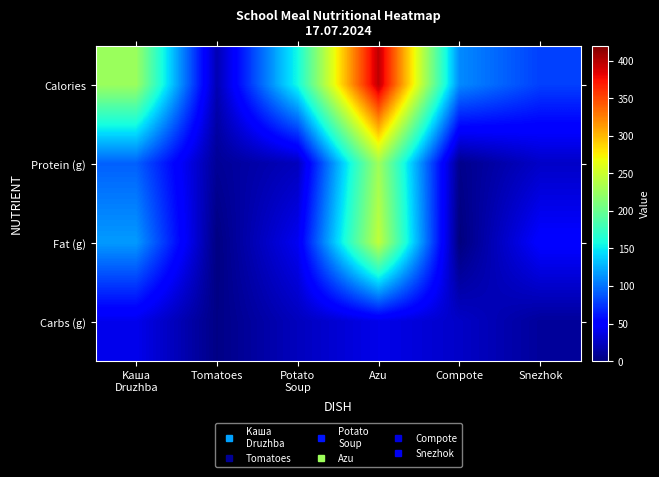

List the series in order of their peak value, highest first.

Calories, Fat (g), Protein (g), Carbs (g)